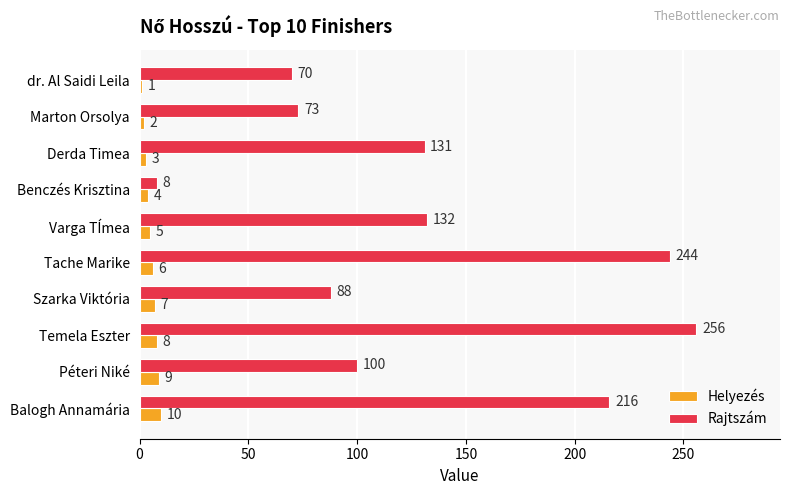

Is it true that Rajtszám equals 89 at Derda Timea?

False